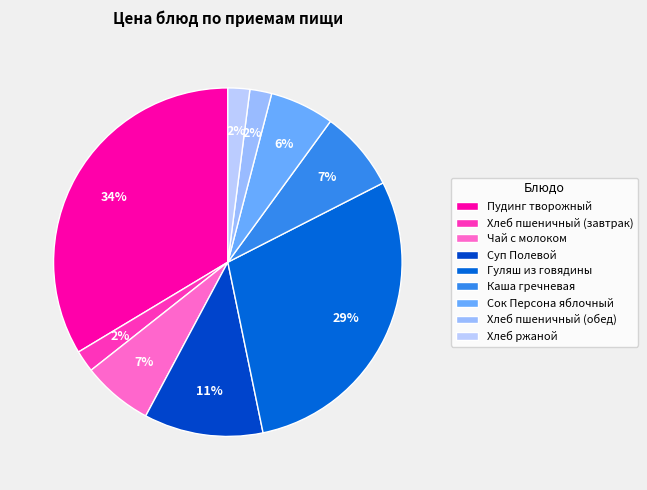

Is there any slice that represents more than half of the pie?

No